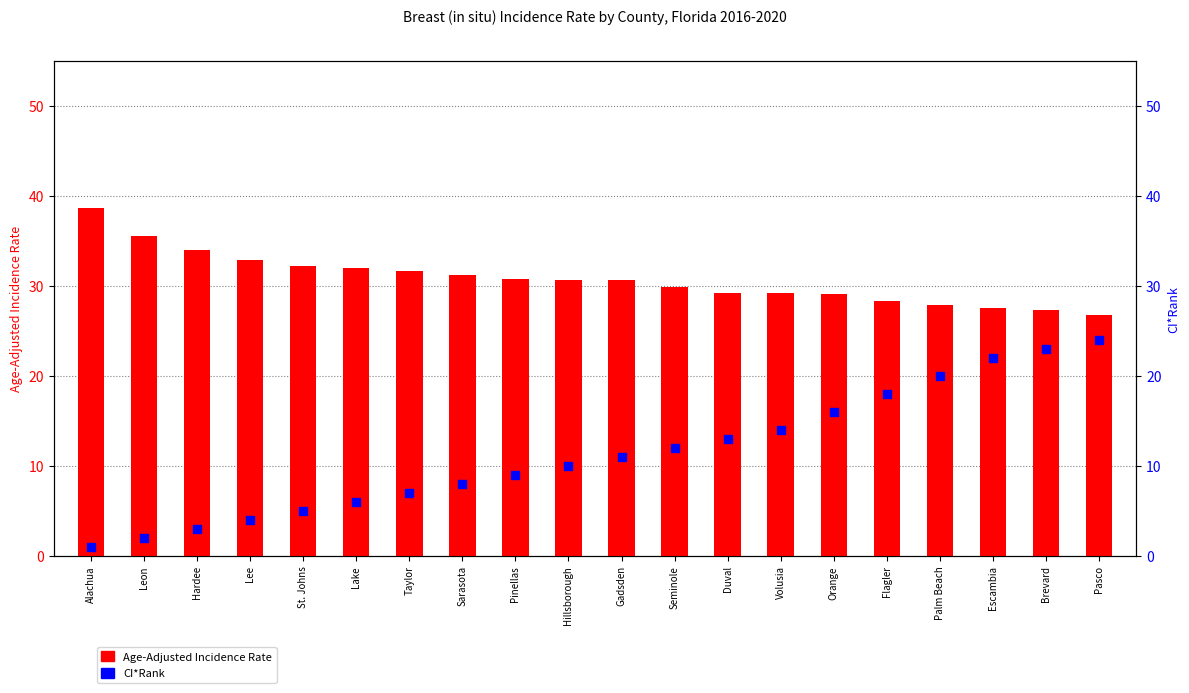

Which series has the widest spread of Y values?

CI*Rank